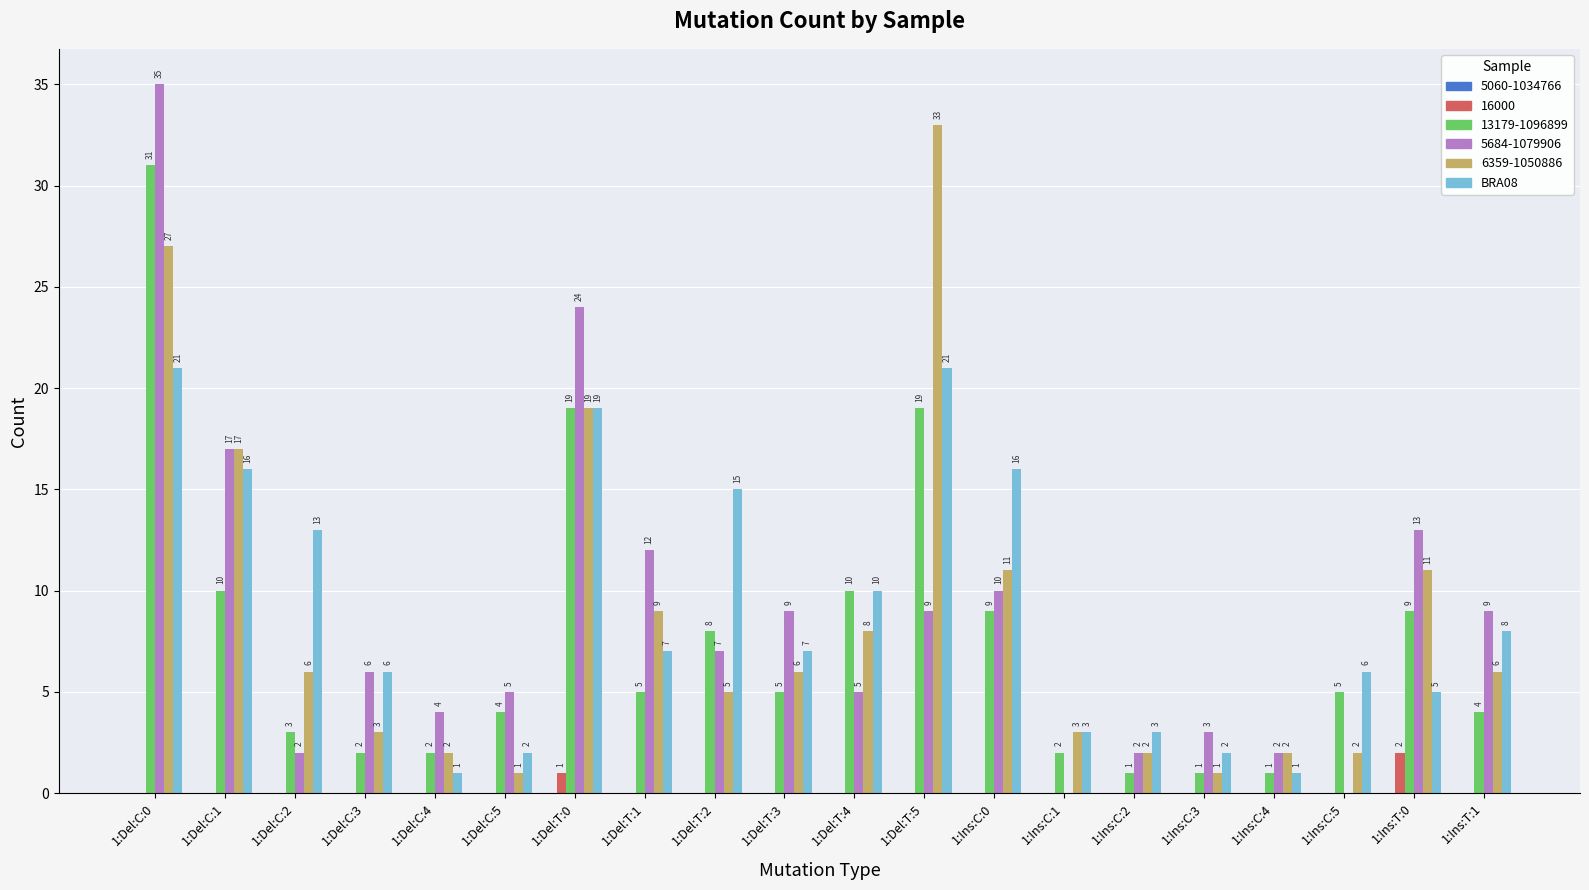

Which series changed the most between 1:Del:C:3 and 1:Ins:C:4?

BRA08